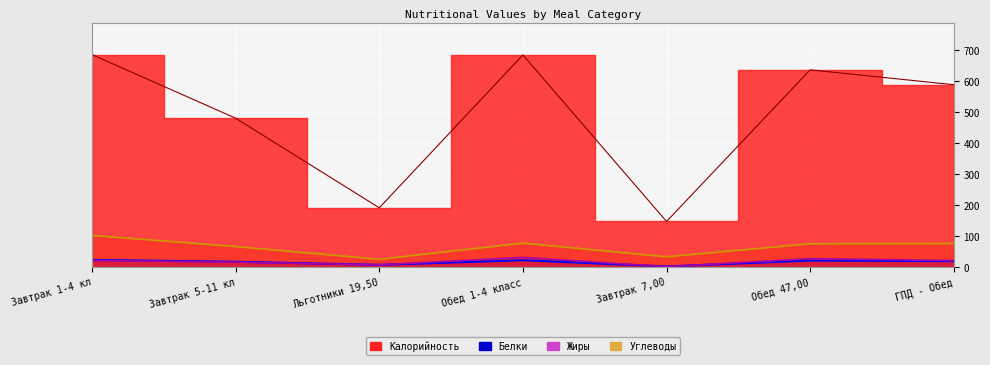

What is the difference between the Углеводы values at Завтрак 5-11 кл and Обед 1-4 класс?

11